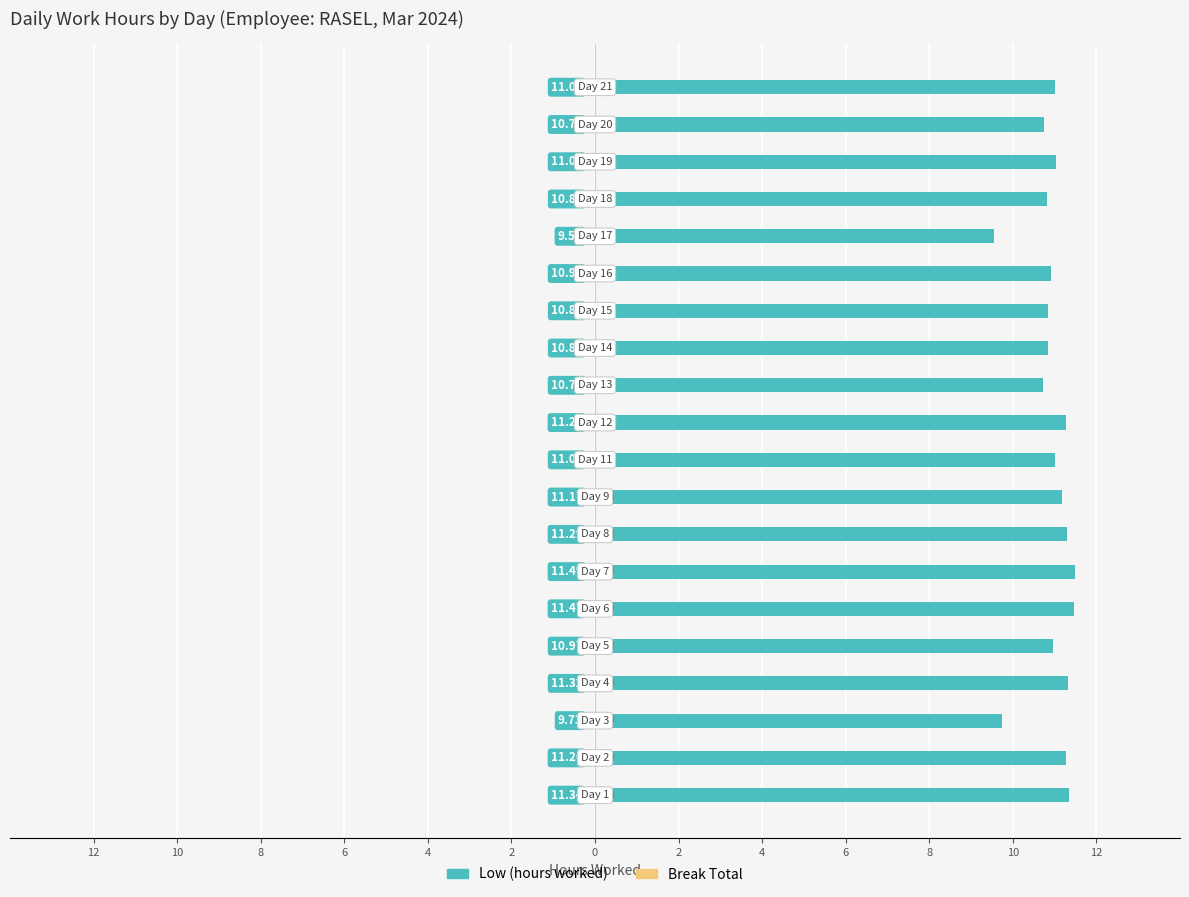

Does the chart contain any negative values?

No